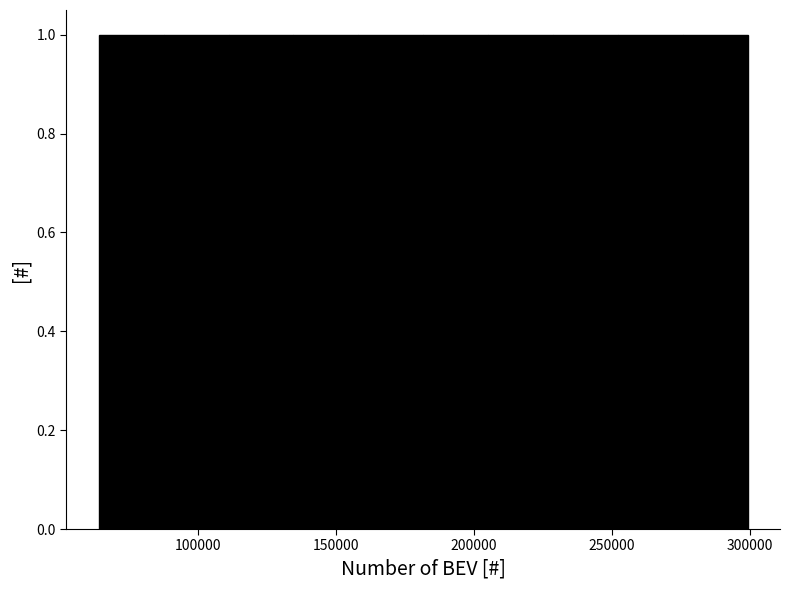

Reading left to right, list every bar in this chart as the range it spans on the x-axis followed by its height. Neither the bar edges nor the heights are printed on the chart, so give them approximately, as read against the axes.

65000 to 90000: 1
90000 to 110000: 1
110000 to 135000: 1
135000 to 160000: 1
160000 to 180000: 1
180000 to 205000: 1
205000 to 230000: 1
230000 to 250000: 1
250000 to 275000: 1
275000 to 300000: 1